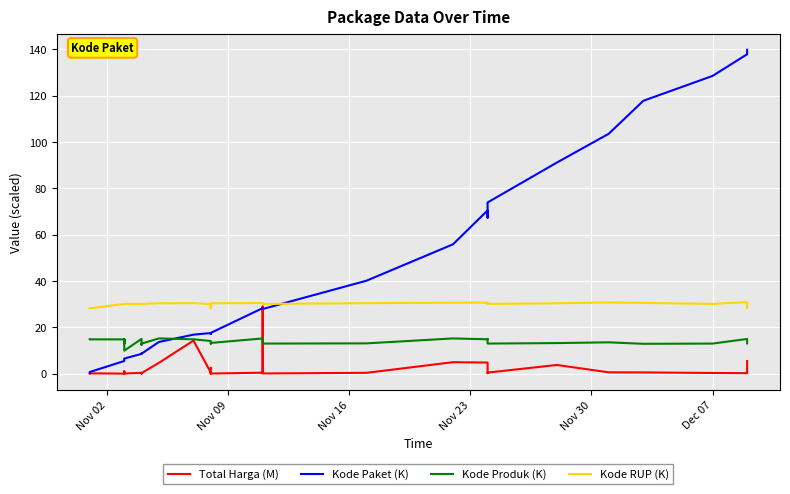

Count the number of categories in the chart.

35